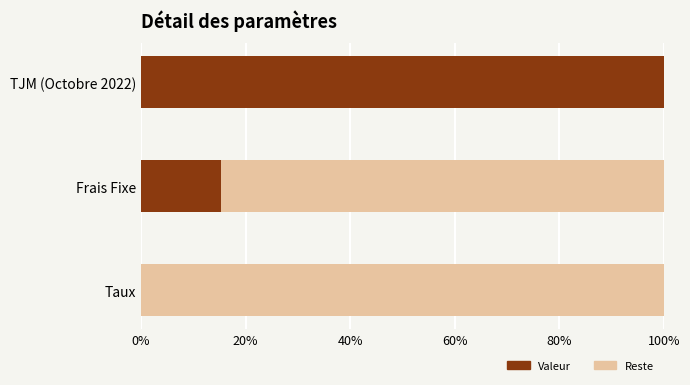

What is the total value across all series at TJM (Octobre 2022)?

100.0